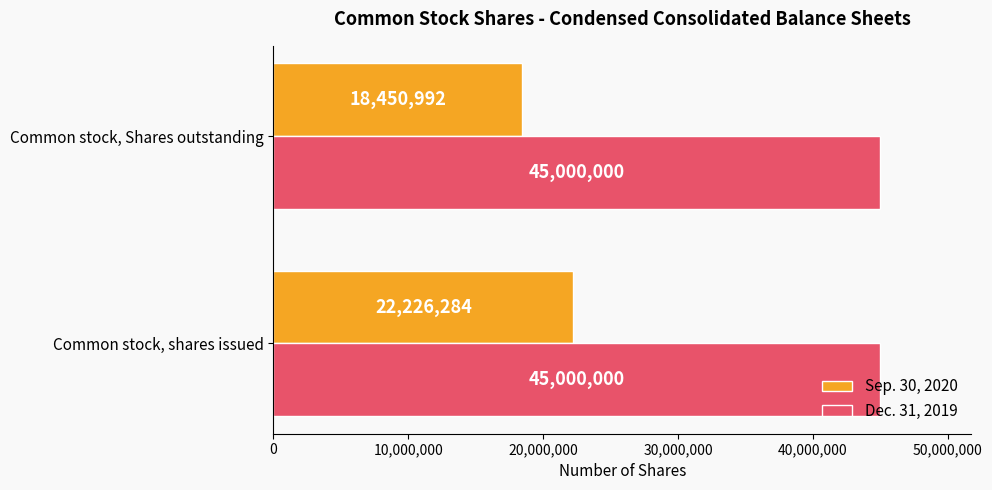

Rank the series by their maximum value, from highest to lowest.

Dec. 31, 2019, Sep. 30, 2020